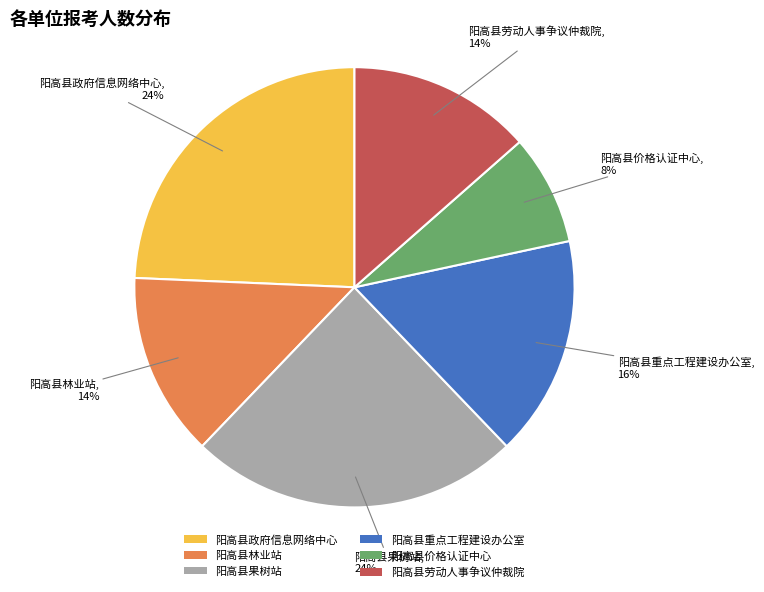

Approximately how many times larger is the value at 阳高县政府信息网络中心 compared to 阳高县重点工程建设办公室?

1.5